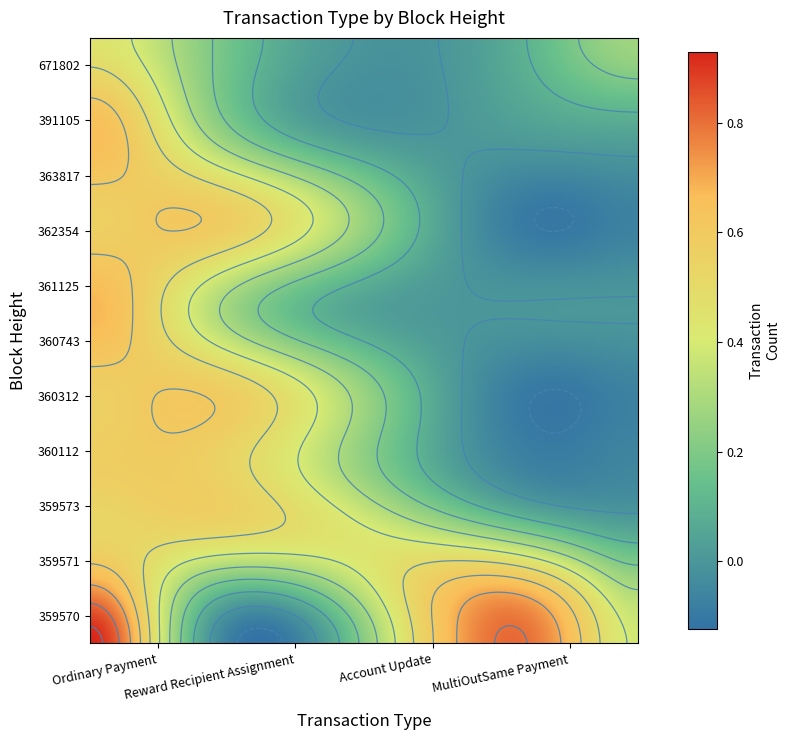

Is the value of 359571 at 359573 greater than the value of 360743 at 359570?

No